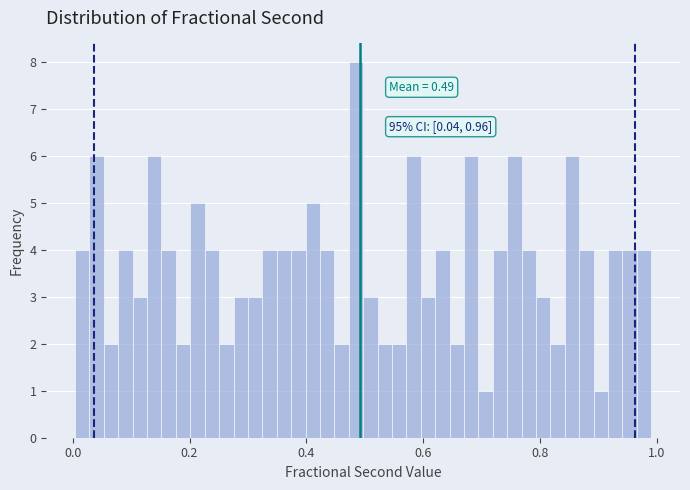

Read against the x-axis, roughly where is the centre of the tallest bar?

0.48